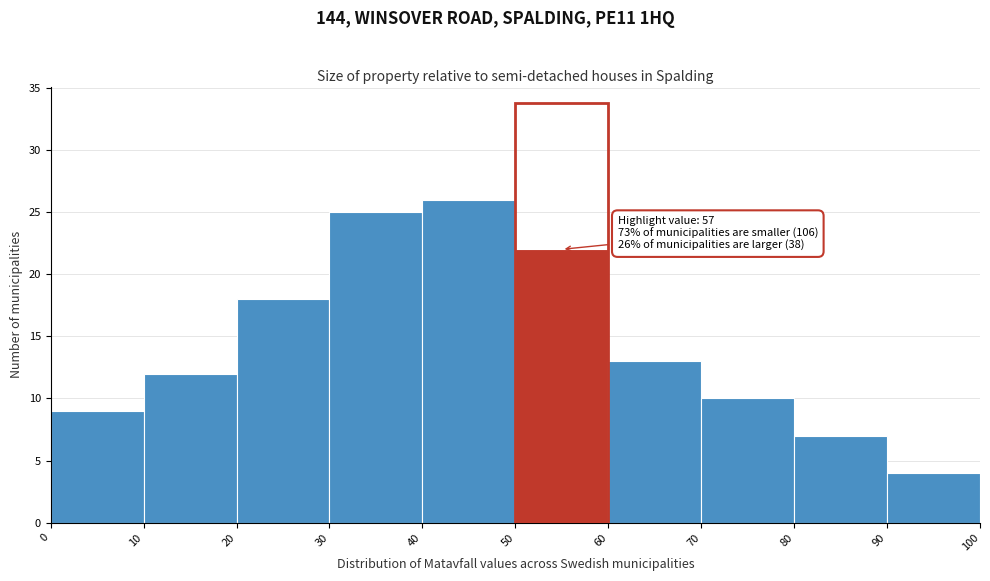

Which range on the x-axis has the tallest bar?

40 to 50